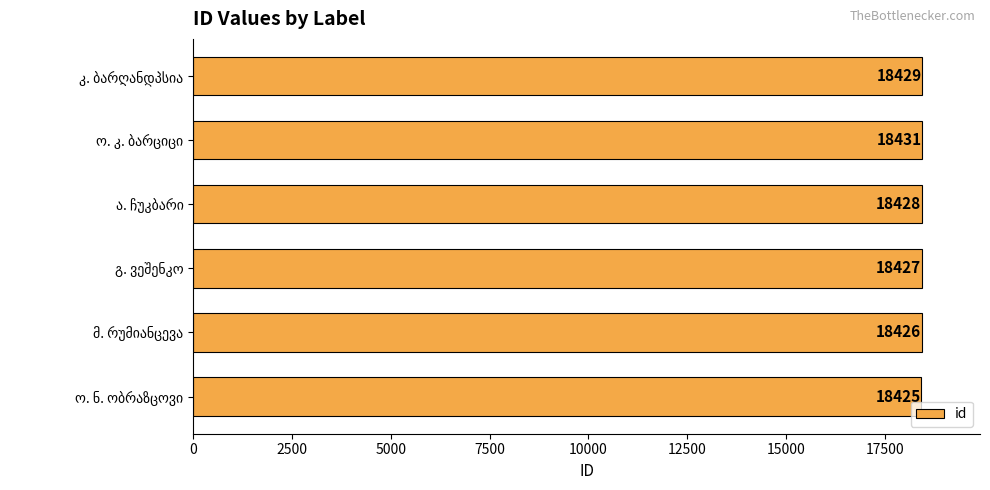

What is the difference between the maximum and minimum values?

6